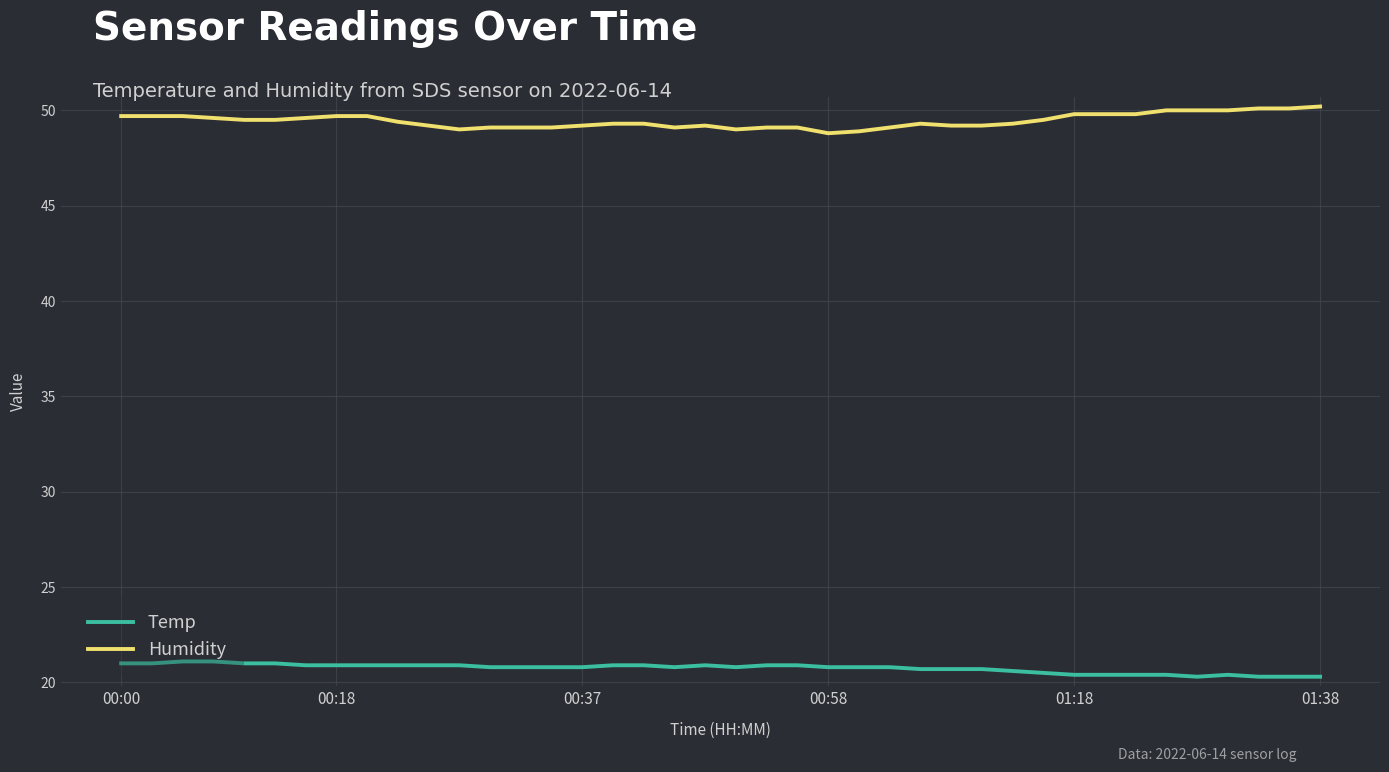

True or false: Temp and Humidity cross at least once.

False